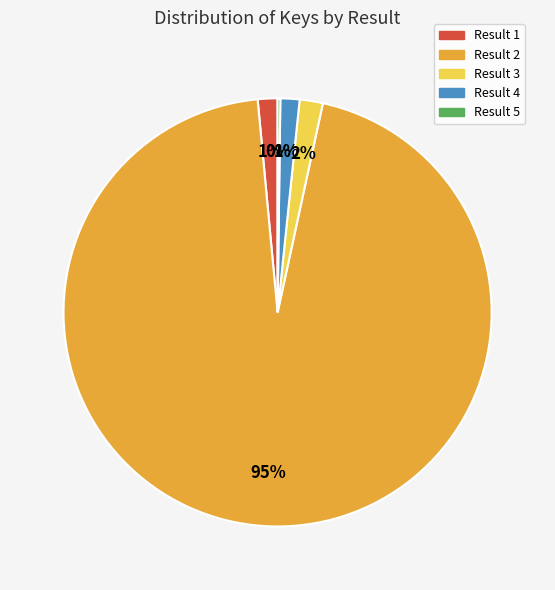

Approximately how many times larger is the value at Result 4 compared to Result 1?

1.0